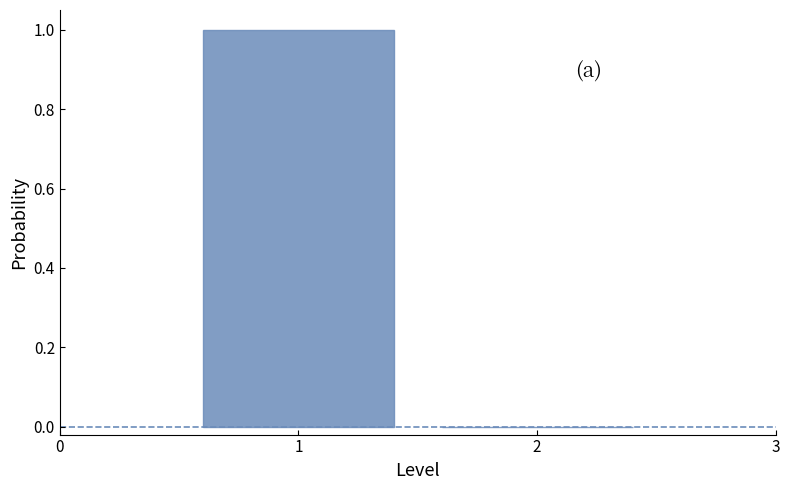

Reading left to right, list every bar in this chart as the range it spans on the x-axis followed by its height. The values are not printed on the chart, so give them approximately, as read against the axis.

0.5 to 1.5: 1
1.5 to 2.5: 0